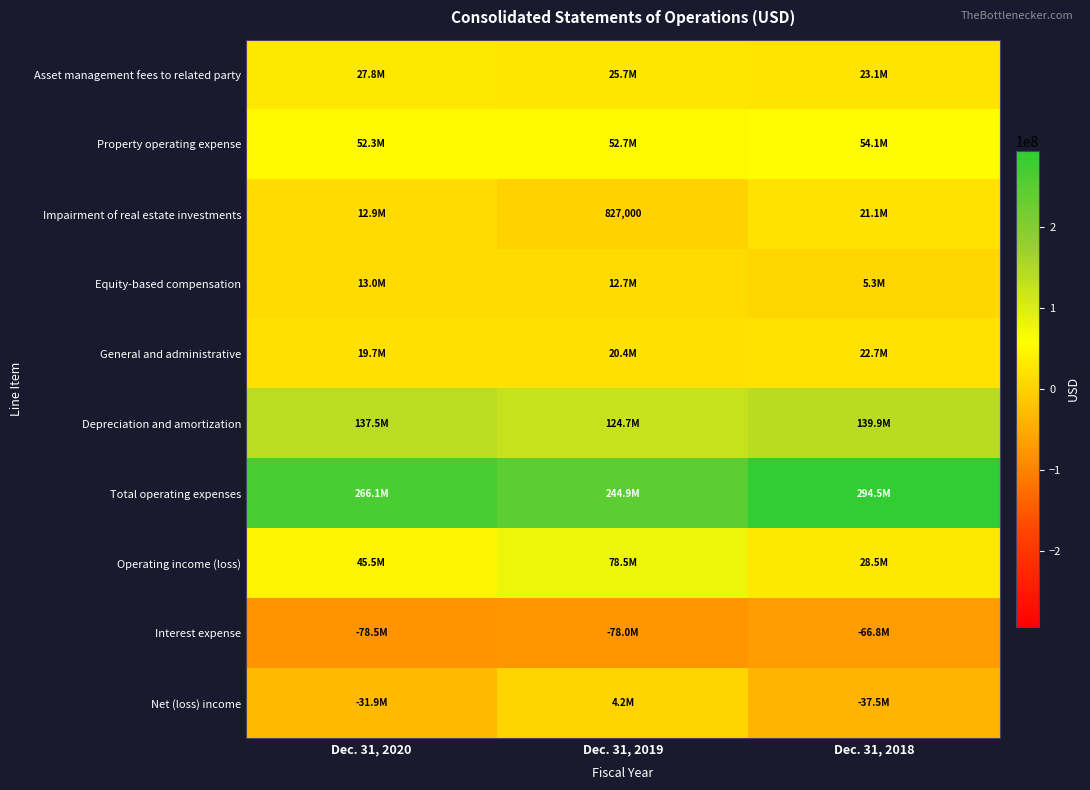

Between Dec. 31, 2019 and Dec. 31, 2020, which is larger?

Dec. 31, 2020